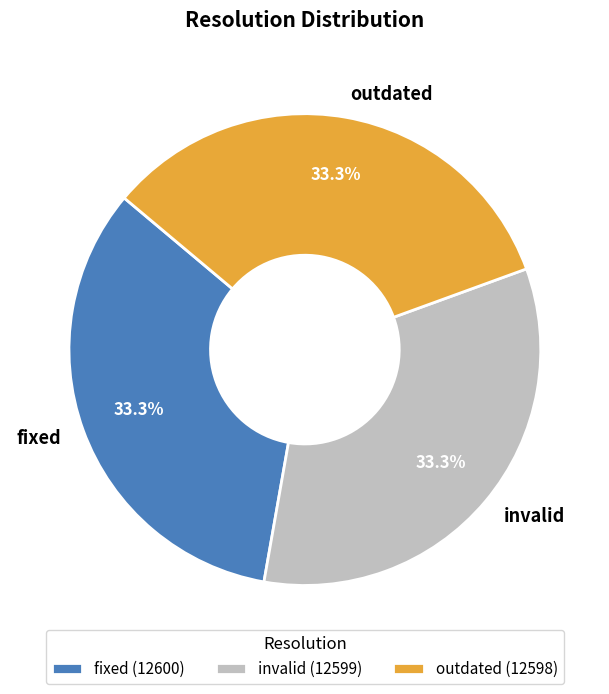

What percentage is the outdated slice, to the nearest percent?

33%